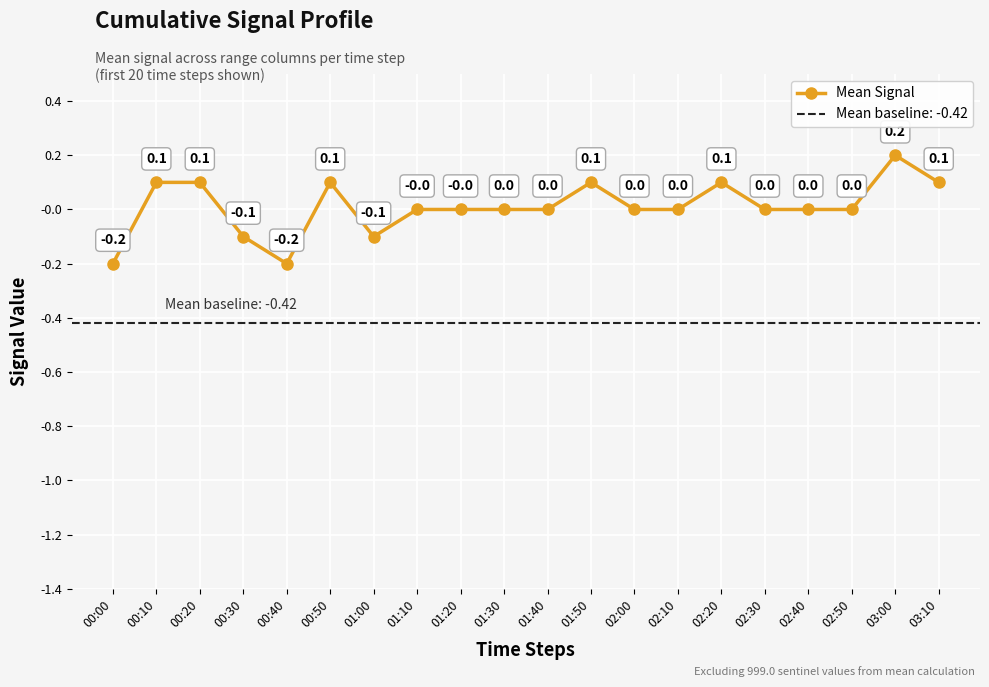

What is the smallest value displayed?

-0.2